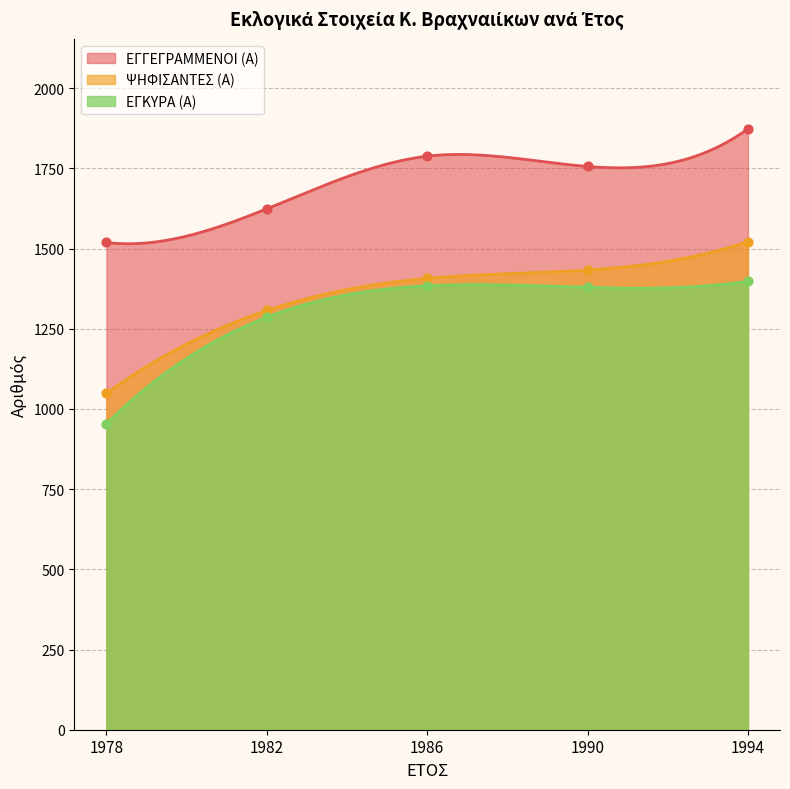

Which series contains the highest Y value?

ΕΓΓΕΓΡΑΜΜΕΝΟΙ (Α)